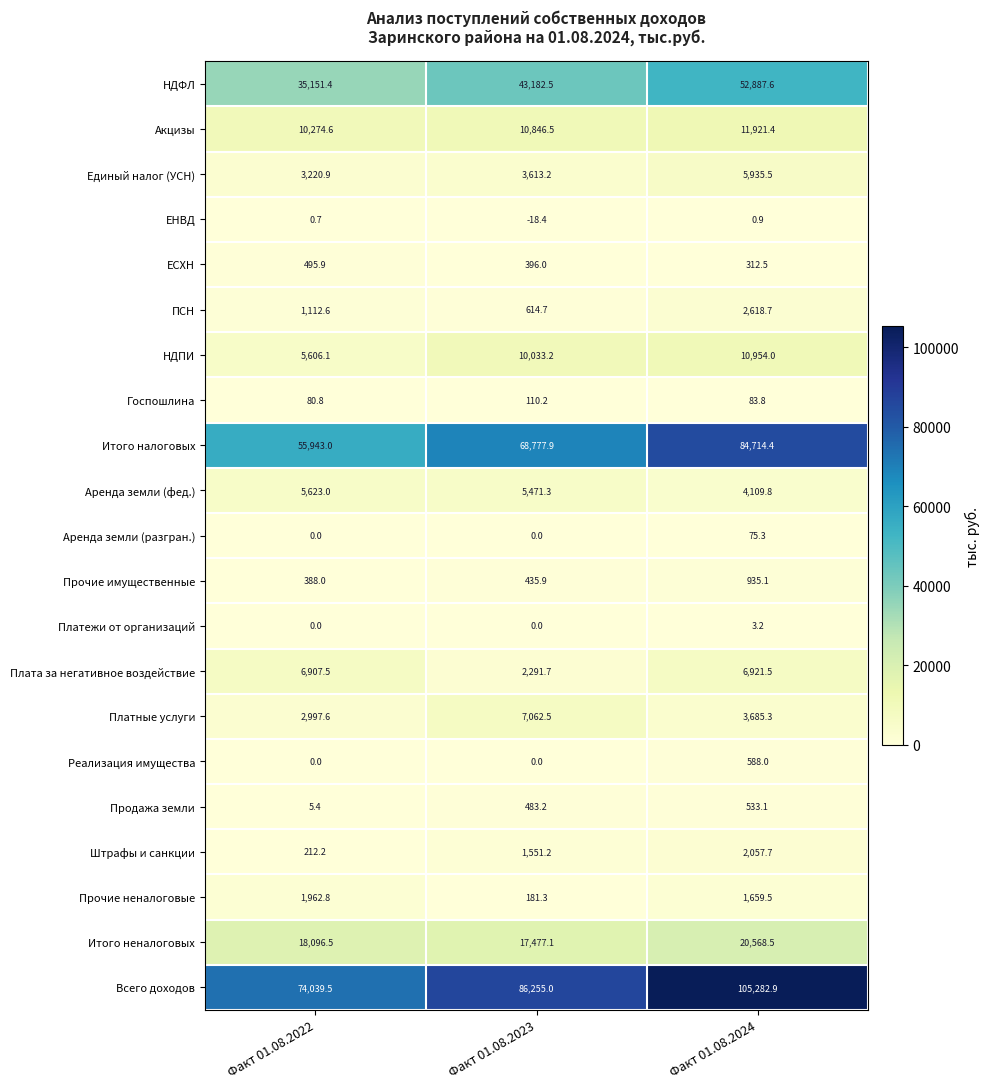

Read the Единый налог (УСН) value at Факт 01.08.2023.

3613.2